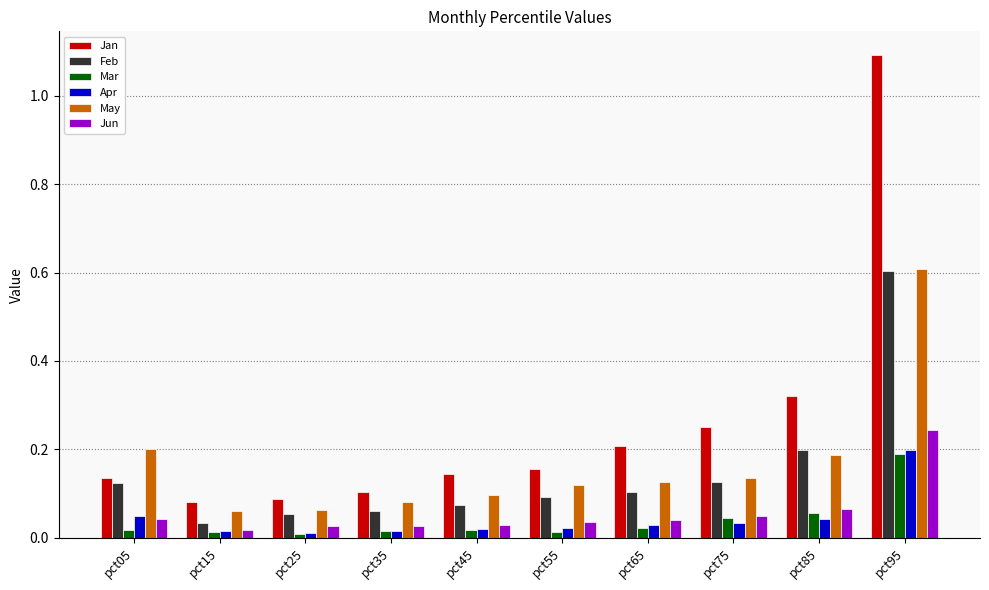

What are all the series names shown in the legend?

Jan, Feb, Mar, Apr, May, Jun